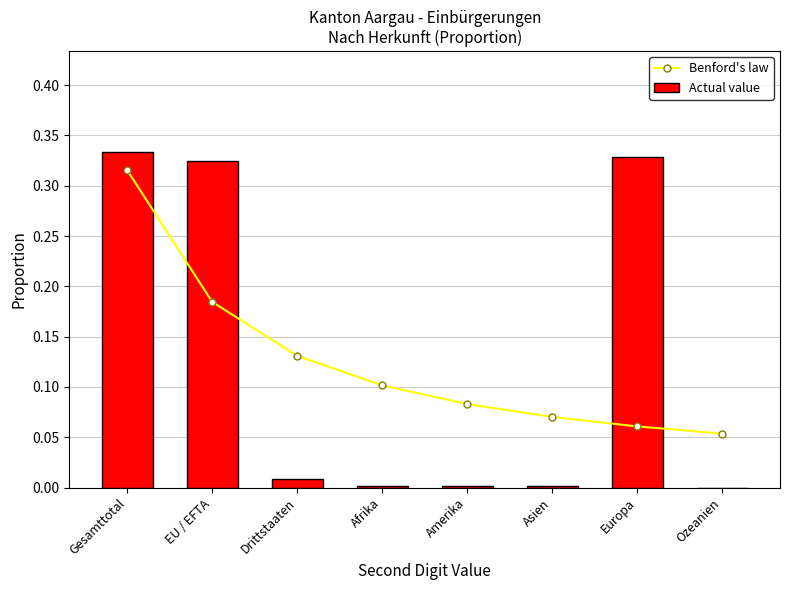

What are all the series names shown in the legend?

Benford's law, Actual value